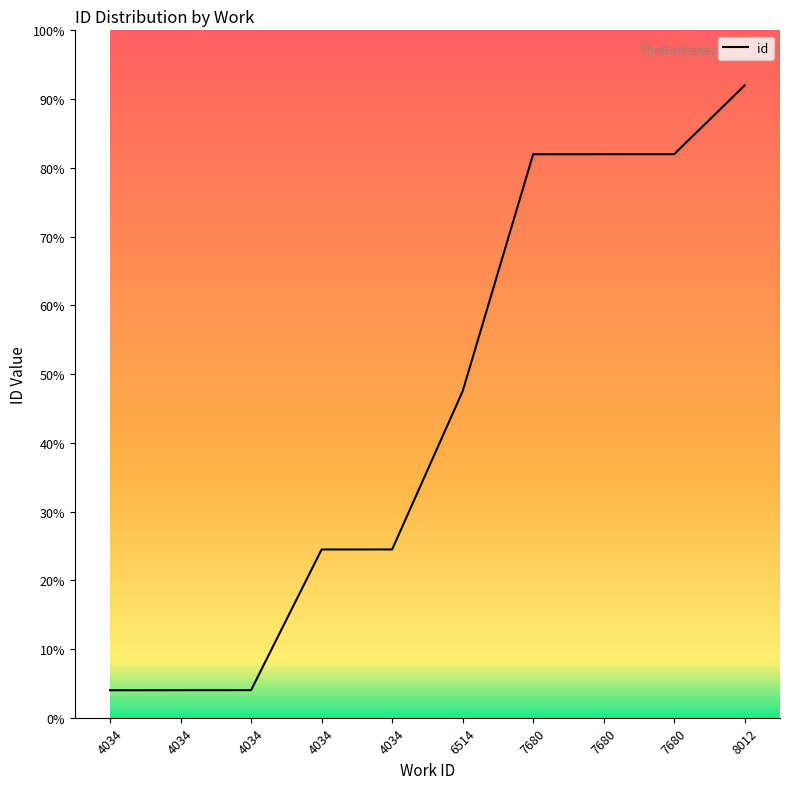

Where does the data first go above 11873?

6514